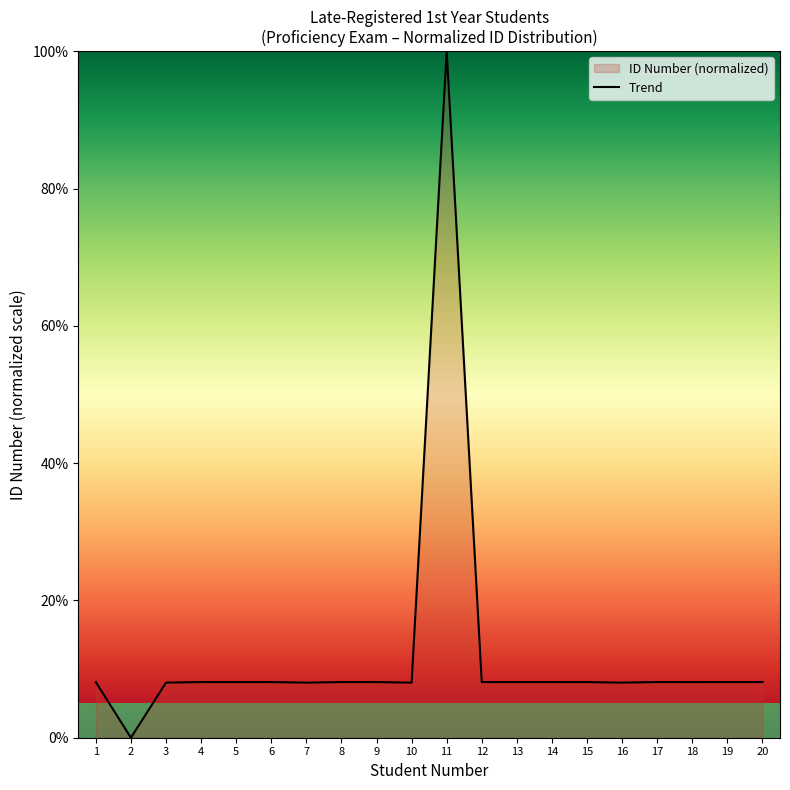

What is the value of the 13th point from the left?

8.1